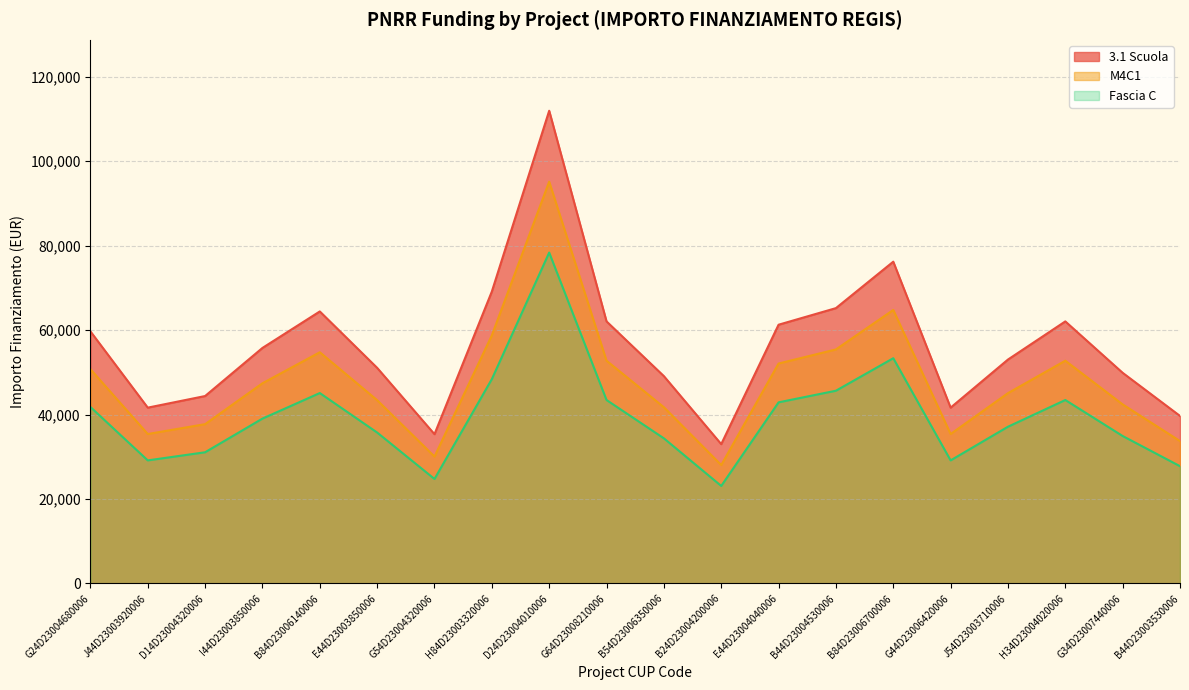

At B84D23006140006, list the series in order from largest to smallest.

3.1 Scuola, M4C1, Fascia C